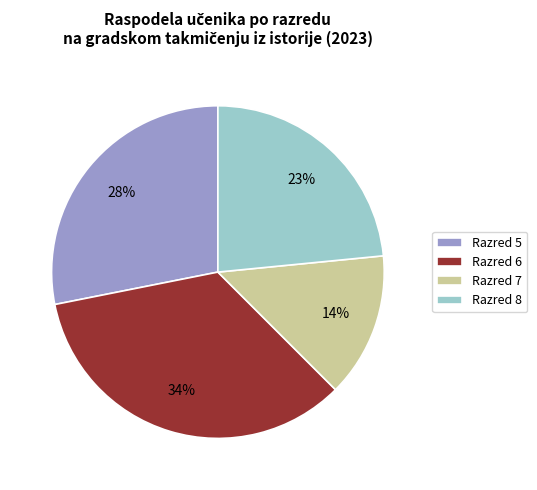

Approximately how many times larger is the value at Razred 7 compared to Razred 6?

0.4